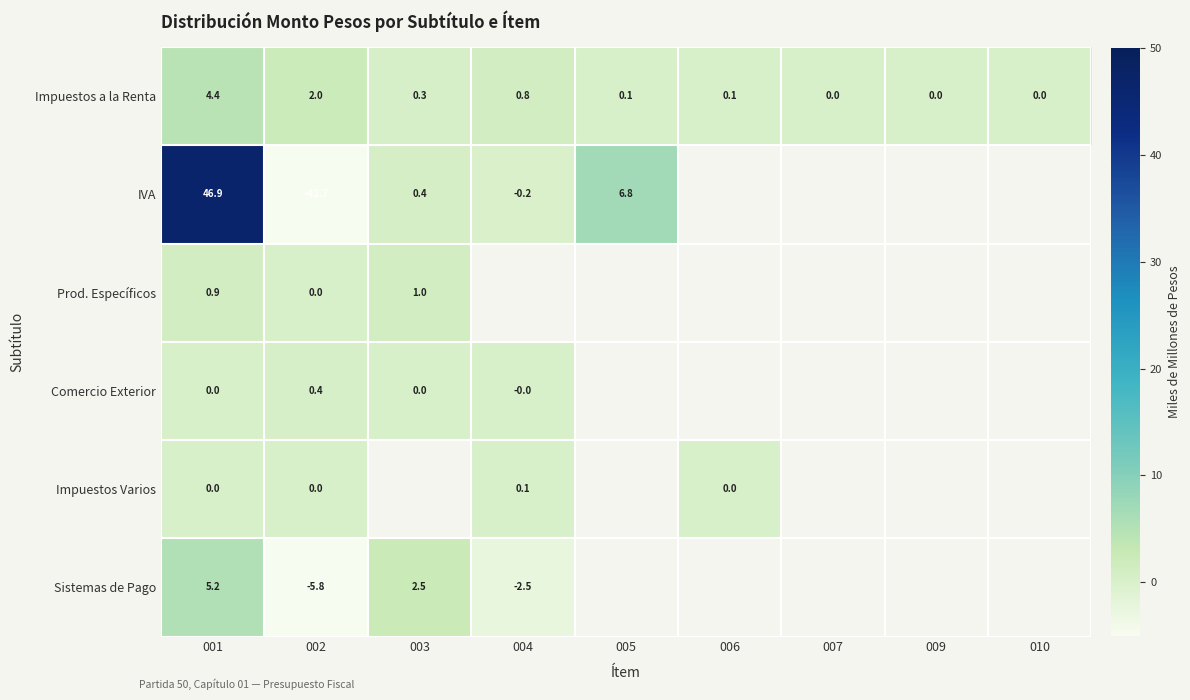

What is the sum of the Comercio Exterior values at 004 and 002?

0.4